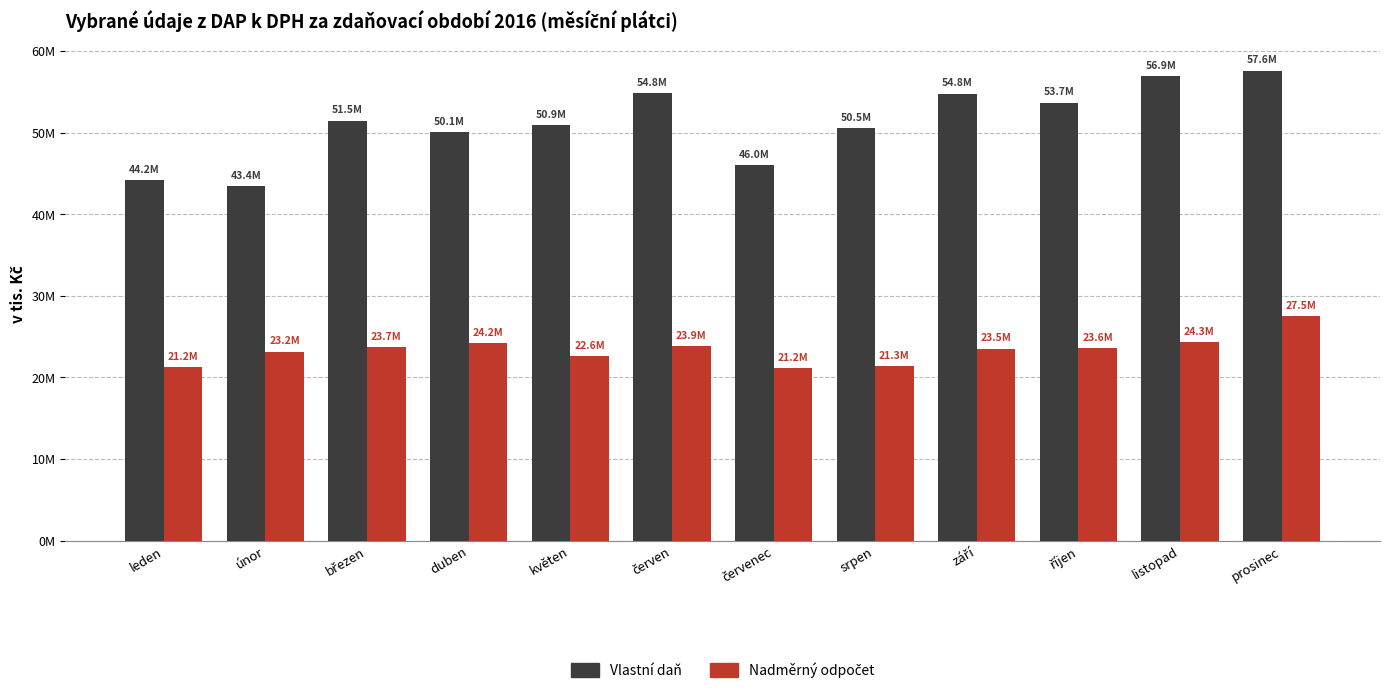

What is the sum of all Nadměrný odpočet values?

280272392.3